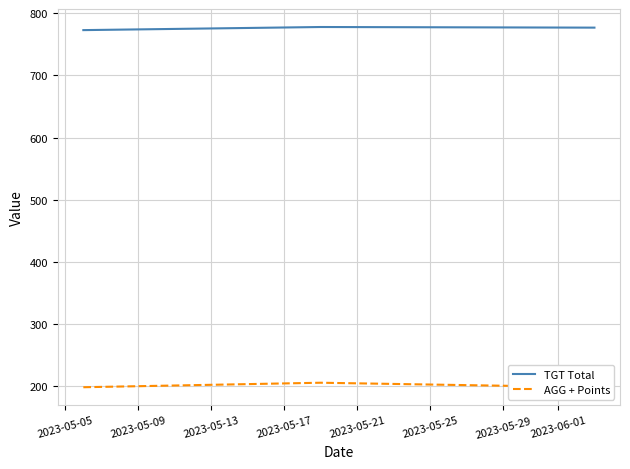

What is the lowest value of the AGG + Points series?

198.2